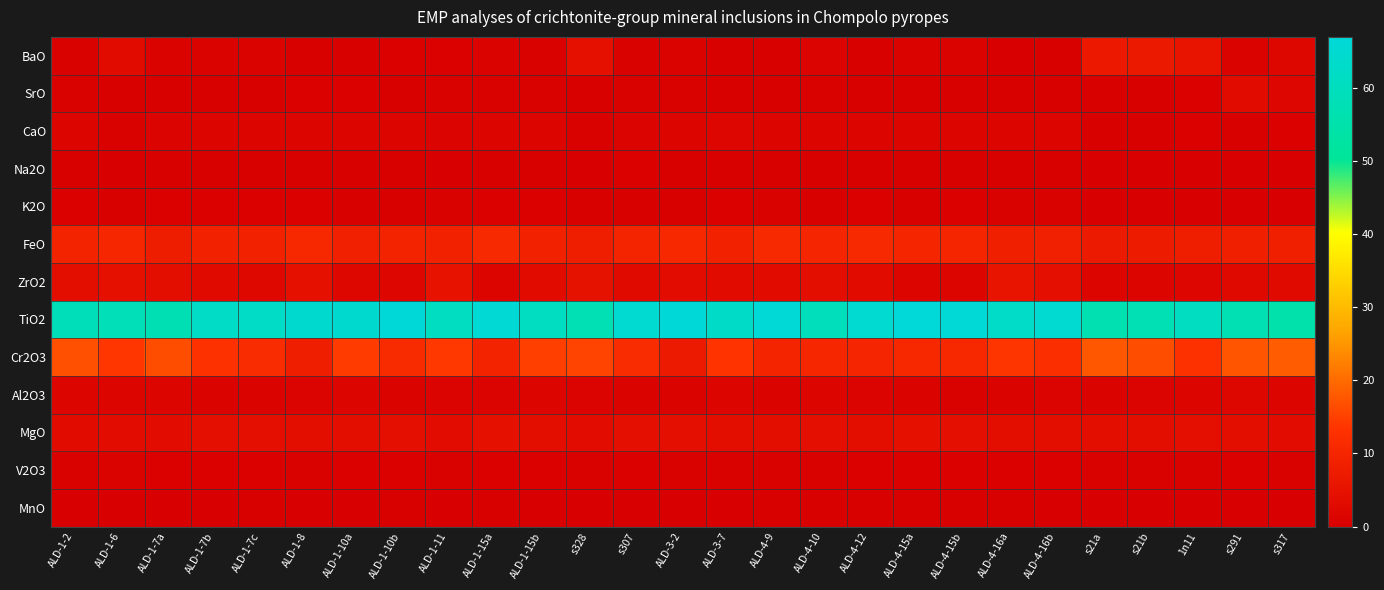

Reading left to right, what are all the values shown in this chart?

BaO: ALD-1-2=0.8	ALD-1-6=3.0	ALD-1-7a=1.1	ALD-1-7b=0.9	ALD-1-7c=0.9	ALD-1-8=0.4	ALD-1-10a=0.2	ALD-1-10b=0.6	ALD-1-11=0.6	ALD-1-15a=0.9	ALD-1-15b=0.8	s328=4.5	s307=0.8	ALD-3-2=0.9	ALD-3-7=0.2	ALD-4-9=0.4	ALD-4-10=1.2	ALD-4-12=0.3	ALD-4-15a=1.2	ALD-4-15b=1.1	ALD-4-16a=0.1	ALD-4-16b=0.2	s21a=6.9	s21b=6.7	1n11=5.5	s291=1.1	s317=2.1
SrO: ALD-1-2=0.8	ALD-1-6=0.5	ALD-1-7a=0.5	ALD-1-7b=0.5	ALD-1-7c=0.4	ALD-1-8=0.6	ALD-1-10a=0.5	ALD-1-10b=0.5	ALD-1-11=0.7	ALD-1-15a=0.7	ALD-1-15b=0.8	s328=0.4	s307=0.7	ALD-3-2=0.7	ALD-3-7=0.5	ALD-4-9=0.4	ALD-4-10=0.8	ALD-4-12=0.5	ALD-4-15a=0.5	ALD-4-15b=0.4	ALD-4-16a=0.3	ALD-4-16b=0.4	s21a=0.3	s21b=0.2	1n11=0.5	s291=3.1	s317=1.8
CaO: ALD-1-2=1.5	ALD-1-6=0.8	ALD-1-7a=1.4	ALD-1-7b=1.6	ALD-1-7c=1.5	ALD-1-8=1.4	ALD-1-10a=1.6	ALD-1-10b=1.4	ALD-1-11=1.3	ALD-1-15a=1.6	ALD-1-15b=1.5	s328=0.7	s307=1.4	ALD-3-2=1.5	ALD-3-7=1.8	ALD-4-9=1.6	ALD-4-10=1.6	ALD-4-12=1.6	ALD-4-15a=1.6	ALD-4-15b=1.5	ALD-4-16a=1.6	ALD-4-16b=1.6	s21a=0.3	s21b=0.3	1n11=0.6	s291=0.4	s317=0.5
Na2O: ALD-1-2=0.2	ALD-1-6=0.1	ALD-1-7a=0.2	ALD-1-7b=0.3	ALD-1-7c=0.3	ALD-1-8=0.3	ALD-1-10a=0.5	ALD-1-10b=0.5	ALD-1-11=0.1	ALD-1-15a=0.3	ALD-1-15b=0.2	s328=0.0	s307=0.5	ALD-3-2=0.3	ALD-3-7=0.3	ALD-4-9=0.3	ALD-4-10=0.2	ALD-4-12=0.4	ALD-4-15a=0.4	ALD-4-15b=0.3	ALD-4-16a=0.3	ALD-4-16b=0.3	s21a=0.0	s21b=0.0	1n11=0.0	s291=0.0	s317=0.0
K2O: ALD-1-2=0.6	ALD-1-6=0.5	ALD-1-7a=0.6	ALD-1-7b=0.6	ALD-1-7c=0.6	ALD-1-8=0.6	ALD-1-10a=0.4	ALD-1-10b=0.5	ALD-1-11=0.8	ALD-1-15a=0.6	ALD-1-15b=0.6	s328=0.3	s307=0.4	ALD-3-2=0.5	ALD-3-7=0.6	ALD-4-9=0.7	ALD-4-10=0.5	ALD-4-12=0.6	ALD-4-15a=0.5	ALD-4-15b=0.6	ALD-4-16a=0.7	ALD-4-16b=0.8	s21a=0.0	s21b=0.0	1n11=0.1	s291=0.0	s317=0.1
FeO: ALD-1-2=9.3	ALD-1-6=10.5	ALD-1-7a=7.7	ALD-1-7b=9.3	ALD-1-7c=9.2	ALD-1-8=10.7	ALD-1-10a=8.6	ALD-1-10b=9.3	ALD-1-11=9.3	ALD-1-15a=10.9	ALD-1-15b=9.1	s328=8.2	s307=9.6	ALD-3-2=10.9	ALD-3-7=9.3	ALD-4-9=11.0	ALD-4-10=9.9	ALD-4-12=11.0	ALD-4-15a=10.1	ALD-4-15b=10.0	ALD-4-16a=8.4	ALD-4-16b=8.7	s21a=7.1	s21b=7.3	1n11=8.1	s291=8.4	s317=8.5
ZrO2: ALD-1-2=3.9	ALD-1-6=4.5	ALD-1-7a=3.8	ALD-1-7b=2.8	ALD-1-7c=2.5	ALD-1-8=4.4	ALD-1-10a=2.2	ALD-1-10b=1.8	ALD-1-11=5.2	ALD-1-15a=1.6	ALD-1-15b=3.3	s328=4.8	s307=3.0	ALD-3-2=3.4	ALD-3-7=3.1	ALD-4-9=3.1	ALD-4-10=3.8	ALD-4-12=3.1	ALD-4-15a=1.6	ALD-4-15b=1.5	ALD-4-16a=5.4	ALD-4-16b=4.2	s21a=1.6	s21b=1.7	1n11=1.7	s291=2.5	s317=2.9
TiO2: ALD-1-2=58.9	ALD-1-6=58.3	ALD-1-7a=57.6	ALD-1-7b=62.0	ALD-1-7c=62.2	ALD-1-8=64.3	ALD-1-10a=64.3	ALD-1-10b=67.0	ALD-1-11=60.6	ALD-1-15a=66.0	ALD-1-15b=61.0	s328=57.4	s307=64.8	ALD-3-2=66.9	ALD-3-7=62.8	ALD-4-9=66.0	ALD-4-10=59.5	ALD-4-12=65.0	ALD-4-15a=66.6	ALD-4-15b=66.1	ALD-4-16a=62.6	ALD-4-16b=65.1	s21a=56.8	s21b=57.4	1n11=60.9	s291=56.9	s317=55.2
Cr2O3: ALD-1-2=16.8	ALD-1-6=13.8	ALD-1-7a=16.6	ALD-1-7b=13.0	ALD-1-7c=11.6	ALD-1-8=8.2	ALD-1-10a=14.5	ALD-1-10b=11.3	ALD-1-11=14.1	ALD-1-15a=9.4	ALD-1-15b=14.8	s328=15.4	s307=11.5	ALD-3-2=7.0	ALD-3-7=13.5	ALD-4-9=9.8	ALD-4-10=10.6	ALD-4-12=9.9	ALD-4-15a=10.7	ALD-4-15b=10.8	ALD-4-16a=13.8	ALD-4-16b=12.4	s21a=17.6	s21b=16.6	1n11=13.1	s291=17.5	s317=18.1
Al2O3: ALD-1-2=1.6	ALD-1-6=1.5	ALD-1-7a=1.6	ALD-1-7b=1.0	ALD-1-7c=1.0	ALD-1-8=1.3	ALD-1-10a=1.4	ALD-1-10b=1.1	ALD-1-11=1.3	ALD-1-15a=1.4	ALD-1-15b=1.4	s328=1.4	s307=1.0	ALD-3-2=1.0	ALD-3-7=1.6	ALD-4-9=0.9	ALD-4-10=1.6	ALD-4-12=1.2	ALD-4-15a=0.9	ALD-4-15b=0.9	ALD-4-16a=1.1	ALD-4-16b=1.2	s21a=1.0	s21b=1.3	1n11=1.6	s291=2.1	s317=1.5
MgO: ALD-1-2=3.3	ALD-1-6=3.3	ALD-1-7a=3.6	ALD-1-7b=4.1	ALD-1-7c=4.3	ALD-1-8=4.0	ALD-1-10a=3.9	ALD-1-10b=4.3	ALD-1-11=3.5	ALD-1-15a=4.4	ALD-1-15b=3.8	s328=3.5	s307=4.1	ALD-3-2=4.3	ALD-3-7=4.0	ALD-4-9=3.8	ALD-4-10=4.1	ALD-4-12=3.8	ALD-4-15a=4.4	ALD-4-15b=4.2	ALD-4-16a=3.8	ALD-4-16b=4.0	s21a=3.8	s21b=3.9	1n11=4.3	s291=3.7	s317=3.5
V2O3: ALD-1-2=0.8	ALD-1-6=1.0	ALD-1-7a=0.6	ALD-1-7b=0.6	ALD-1-7c=0.5	ALD-1-8=0.8	ALD-1-10a=0.6	ALD-1-10b=0.6	ALD-1-11=0.8	ALD-1-15a=0.6	ALD-1-15b=0.7	s328=0.8	s307=0.5	ALD-3-2=0.8	ALD-3-7=0.8	ALD-4-9=0.7	ALD-4-10=0.7	ALD-4-12=0.6	ALD-4-15a=0.6	ALD-4-15b=0.6	ALD-4-16a=0.5	ALD-4-16b=0.6	s21a=0.7	s21b=0.7	1n11=0.7	s291=0.7	s317=0.8
MnO: ALD-1-2=0.1	ALD-1-6=0.1	ALD-1-7a=0.1	ALD-1-7b=0.1	ALD-1-7c=0.1	ALD-1-8=0.1	ALD-1-10a=0.1	ALD-1-10b=0.1	ALD-1-11=0.1	ALD-1-15a=0.2	ALD-1-15b=0.1	s328=0.1	s307=0.1	ALD-3-2=0.1	ALD-3-7=0.1	ALD-4-9=0.2	ALD-4-10=0.2	ALD-4-12=0.2	ALD-4-15a=0.1	ALD-4-15b=0.2	ALD-4-16a=0.1	ALD-4-16b=0.1	s21a=0.1	s21b=0.1	1n11=0.1	s291=0.1	s317=0.1